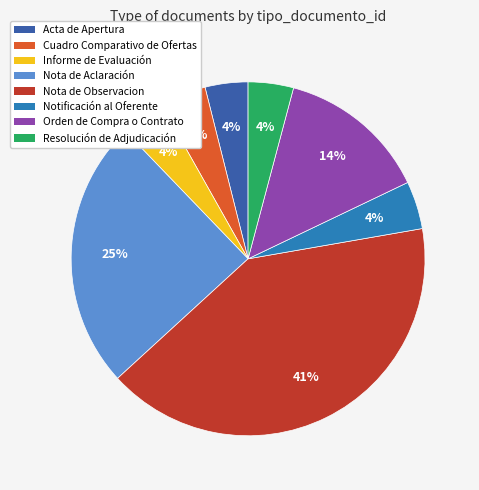

Is there any slice that represents more than half of the pie?

No